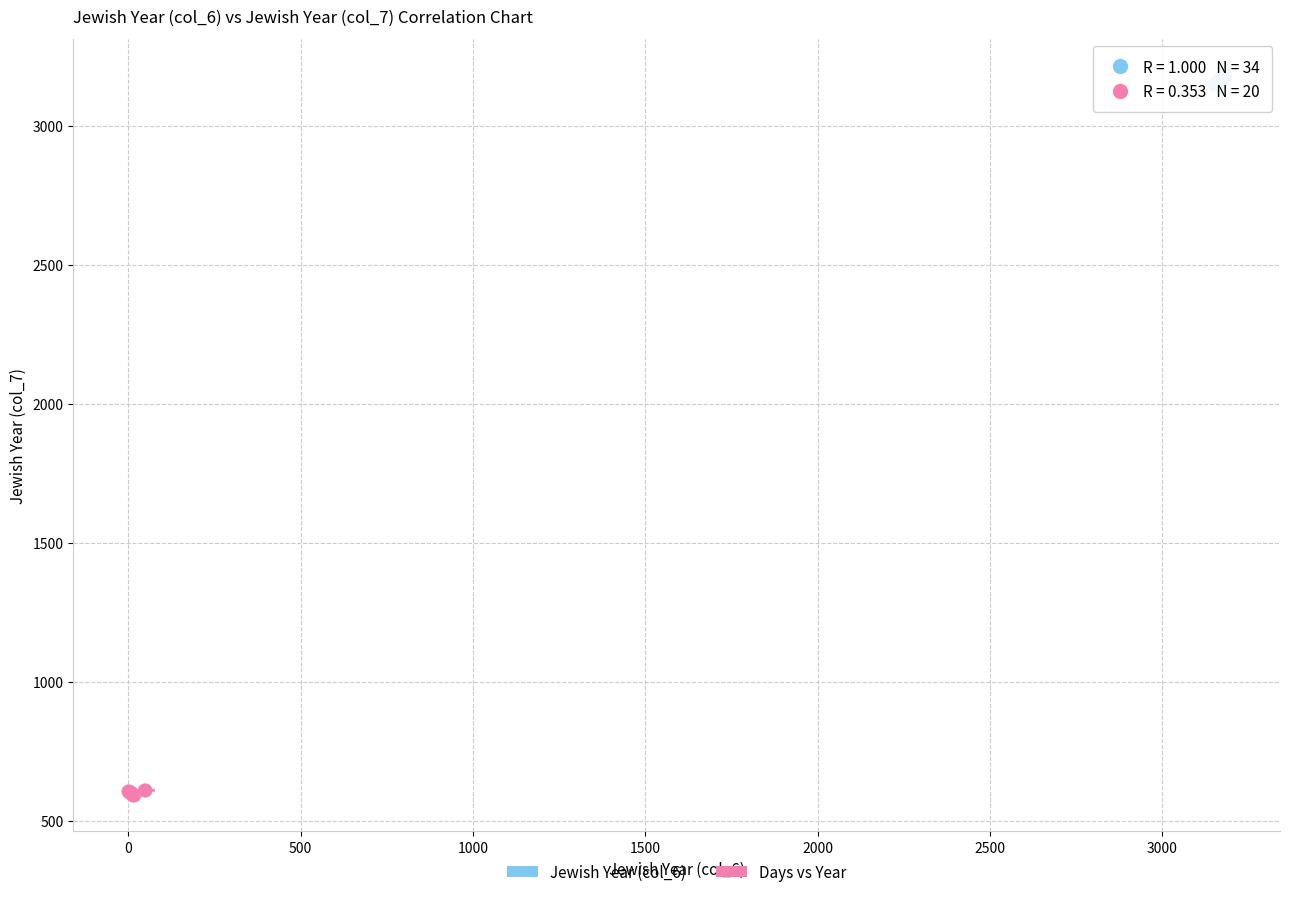

Which series reaches the maximum Y coordinate?

Jewish Year (col_6)